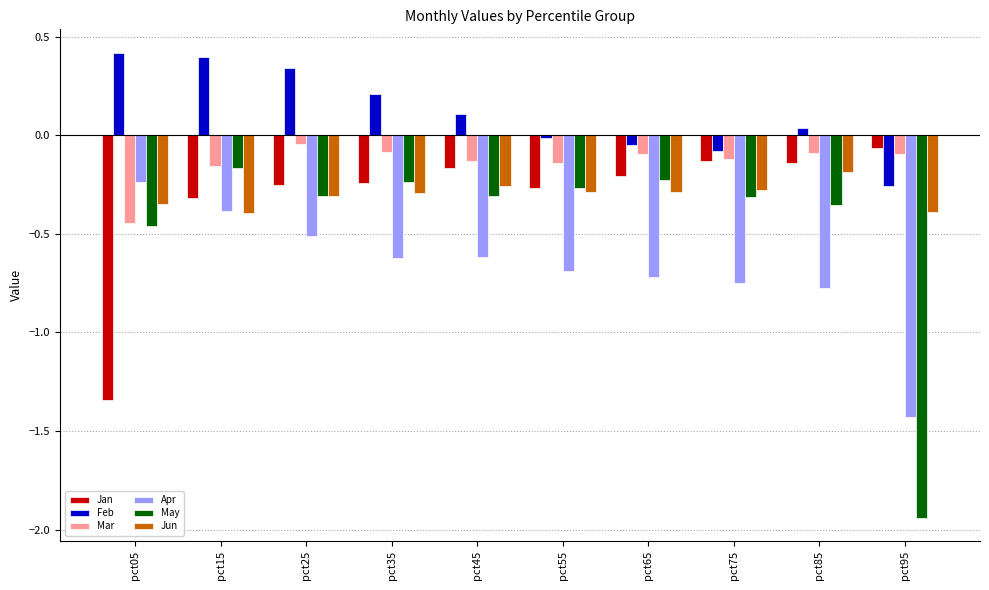

What is the difference between the second highest and minimum values in the Mar series?

0.4